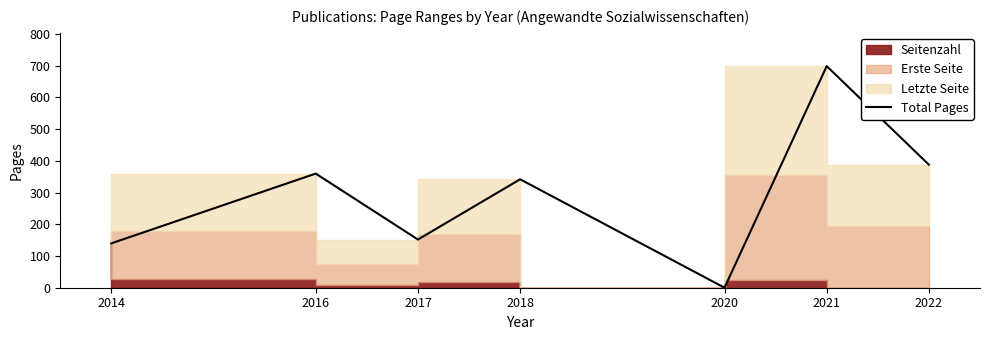

The value at 2020 is 0. True or false?

True